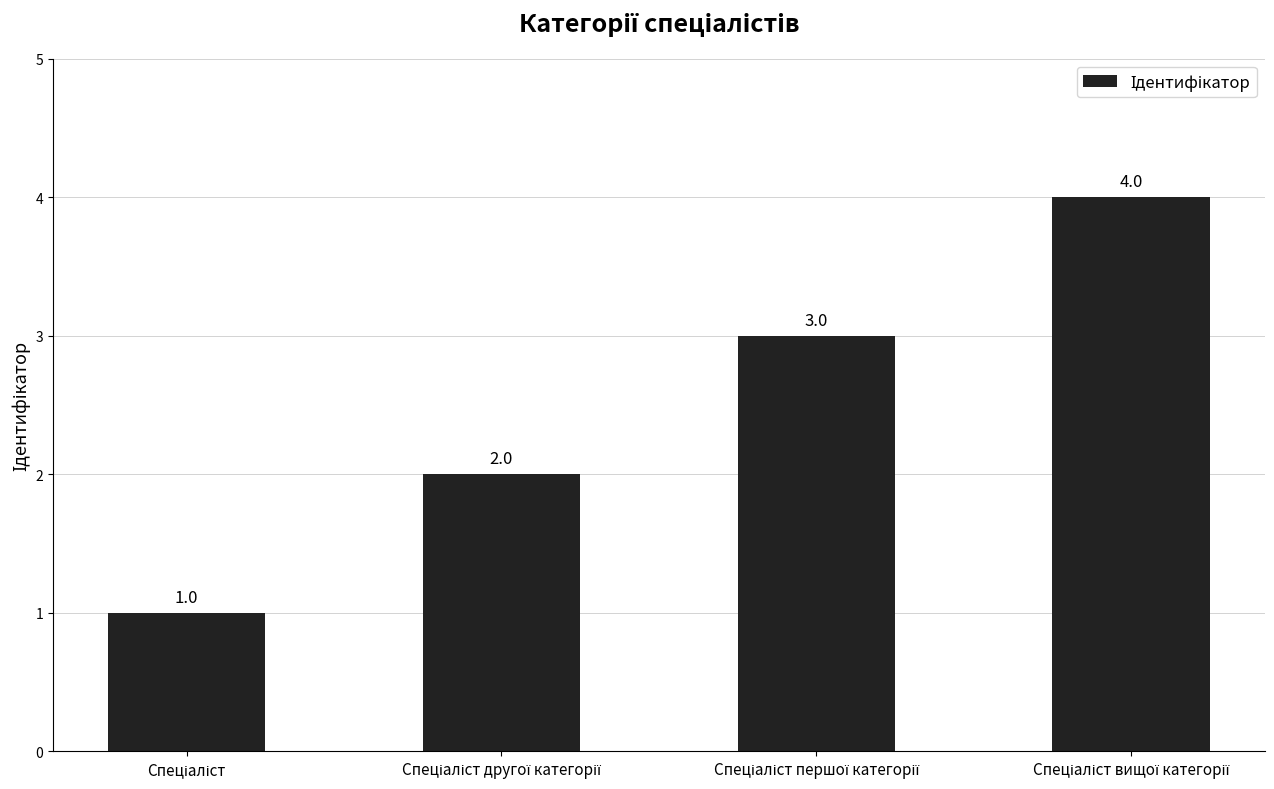

How many values are between 2 and 4?

3